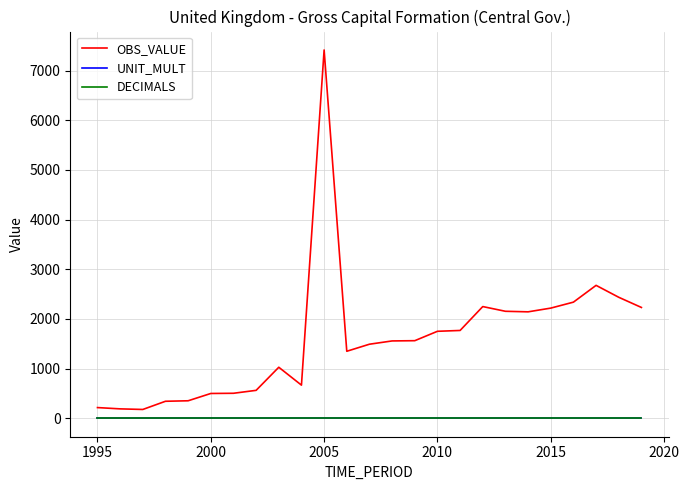

Which series has the largest total across all categories?

OBS_VALUE